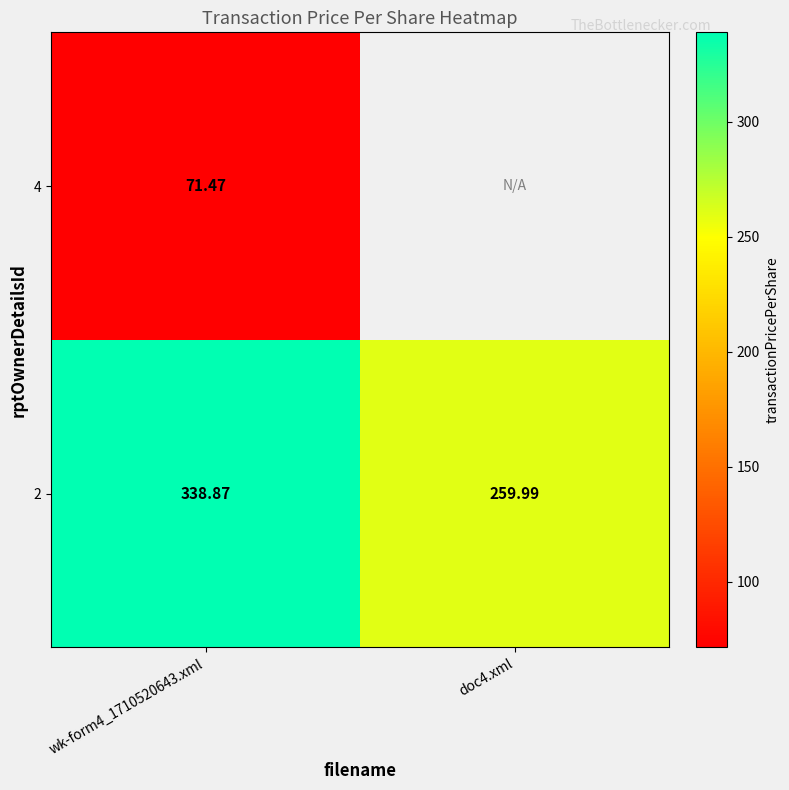

Where is 2 nearest to the value 299?

doc4.xml